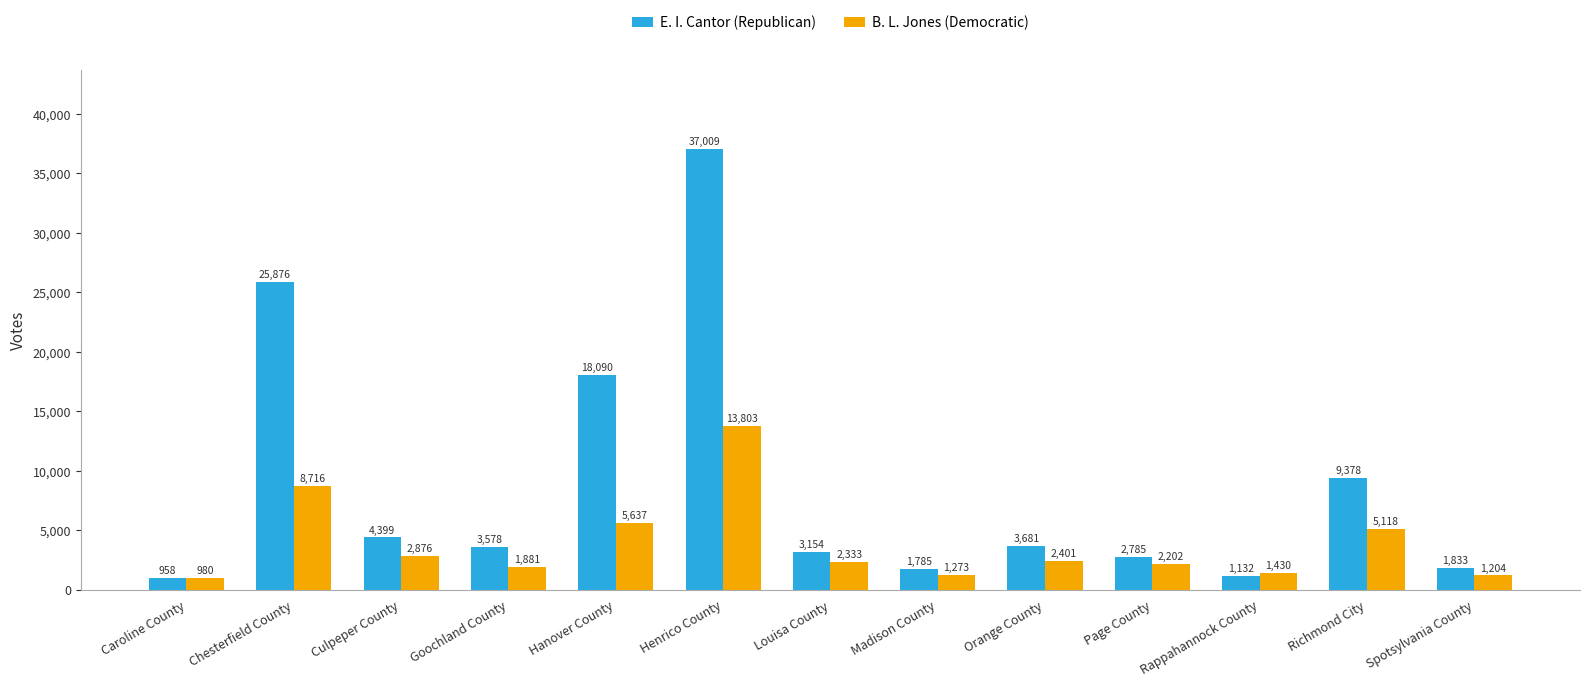

What is the sum of the B. L. Jones (Democratic) values at Chesterfield County and Louisa County?

11049